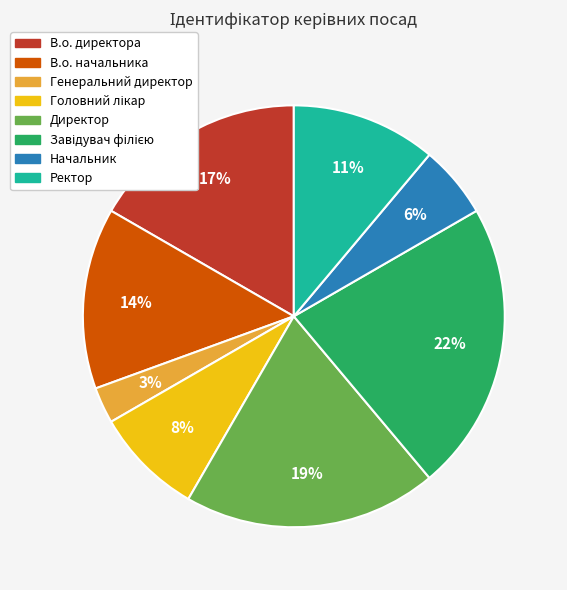

Which category has the smallest portion of the pie?

Генеральний директор